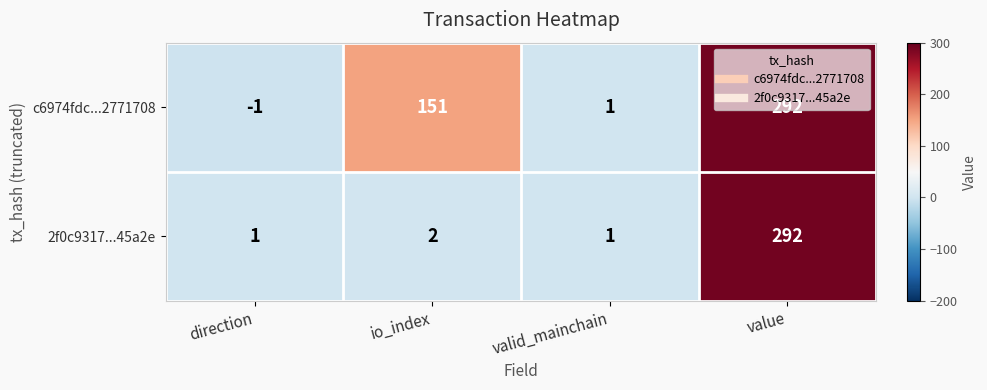

At which label is 2f0c9317...45a2e closest to 146?

io_index